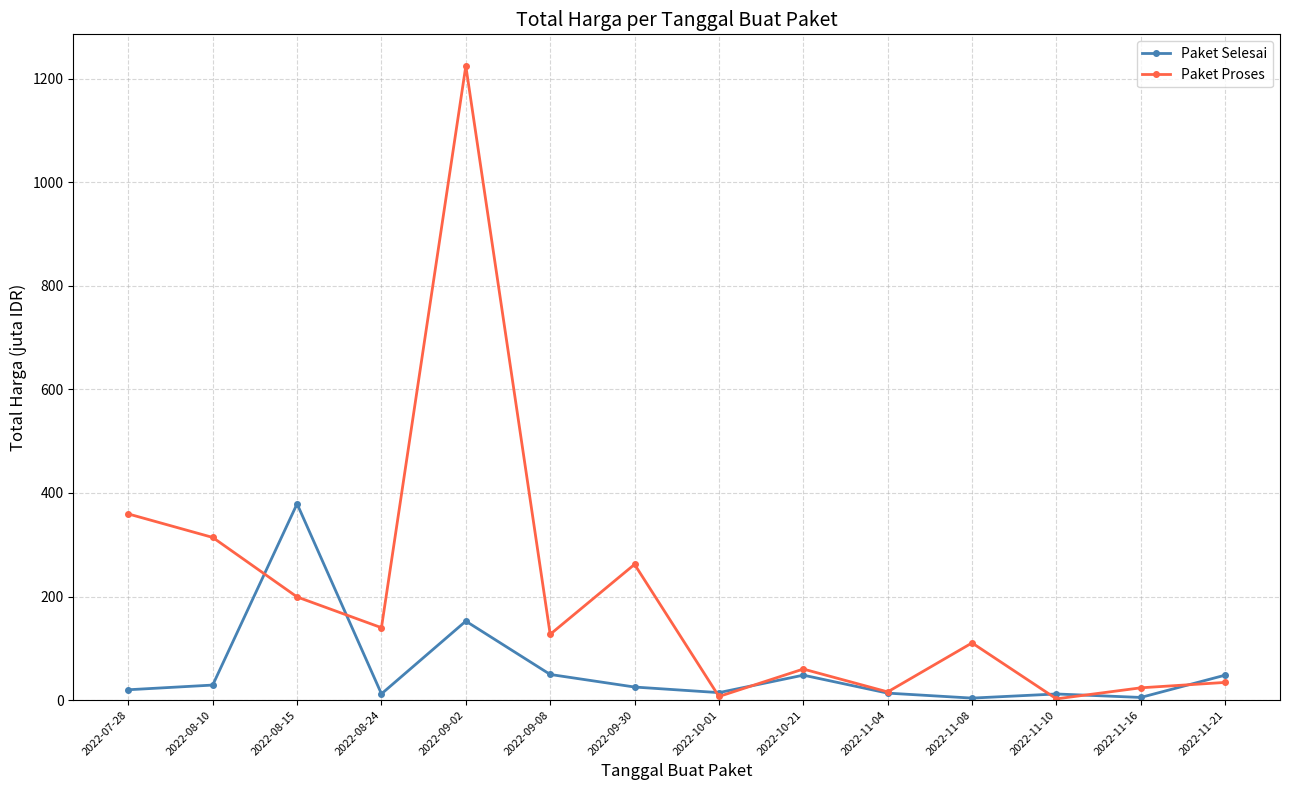

How many lines are shown in the chart?

2